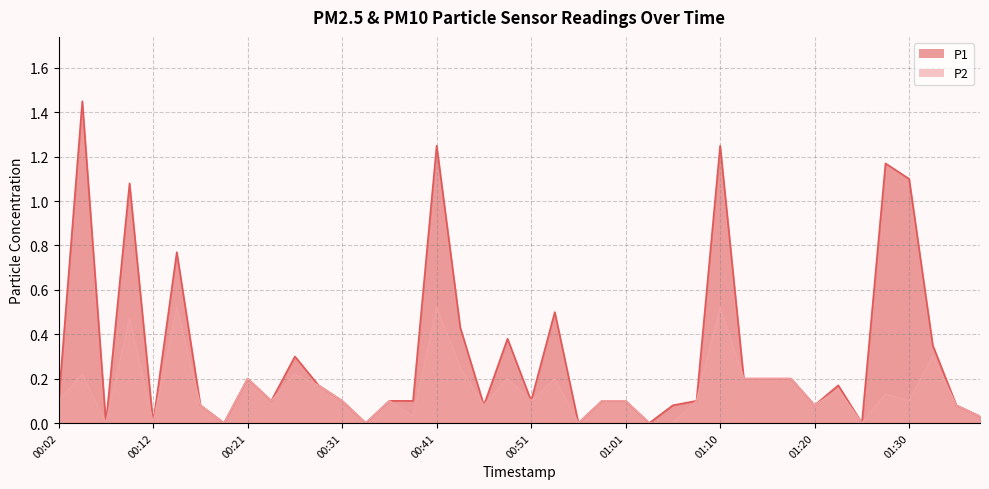

The P1 series shows 1.1 at 00:09. True or false?

True